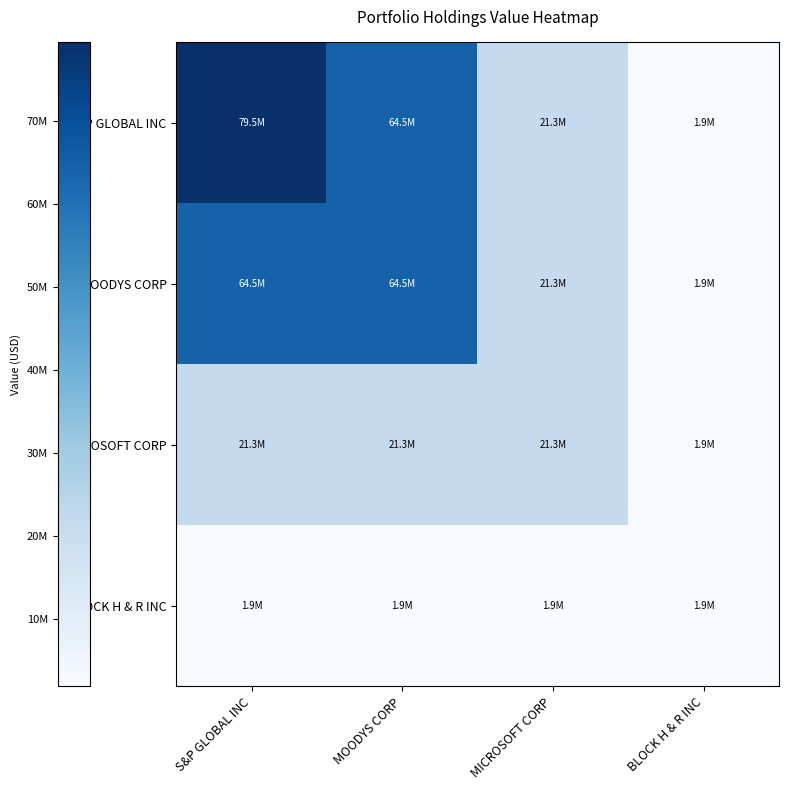

Reading left to right, transcribe all the data shown in this chart.

S&P GLOBAL INC: S&P GLOBAL INC=79485000	MOODYS CORP=64457000	MICROSOFT CORP=21317000	BLOCK H & R INC=1872000
MOODYS CORP: S&P GLOBAL INC=64457000	MOODYS CORP=64457000	MICROSOFT CORP=21317000	BLOCK H & R INC=1872000
MICROSOFT CORP: S&P GLOBAL INC=21317000	MOODYS CORP=21317000	MICROSOFT CORP=21317000	BLOCK H & R INC=1872000
BLOCK H & R INC: S&P GLOBAL INC=1872000	MOODYS CORP=1872000	MICROSOFT CORP=1872000	BLOCK H & R INC=1872000